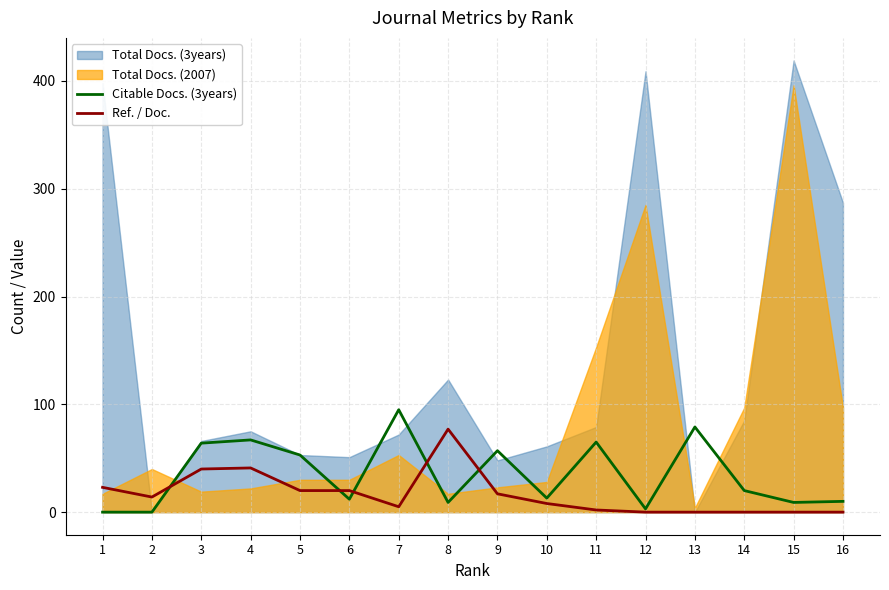

Is it true that Ref. / Doc. equals -49 at 15?

False